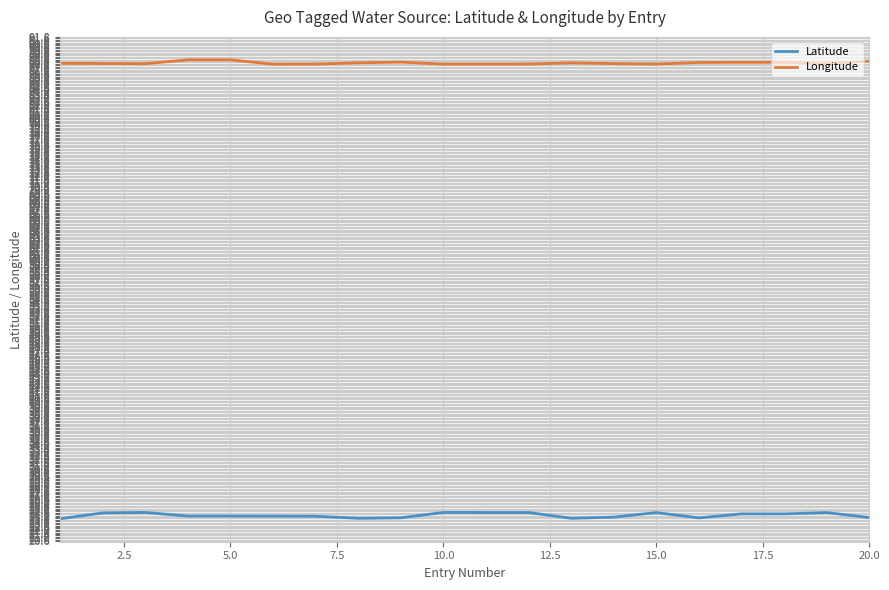

Which series has the largest total across all categories?

Longitude